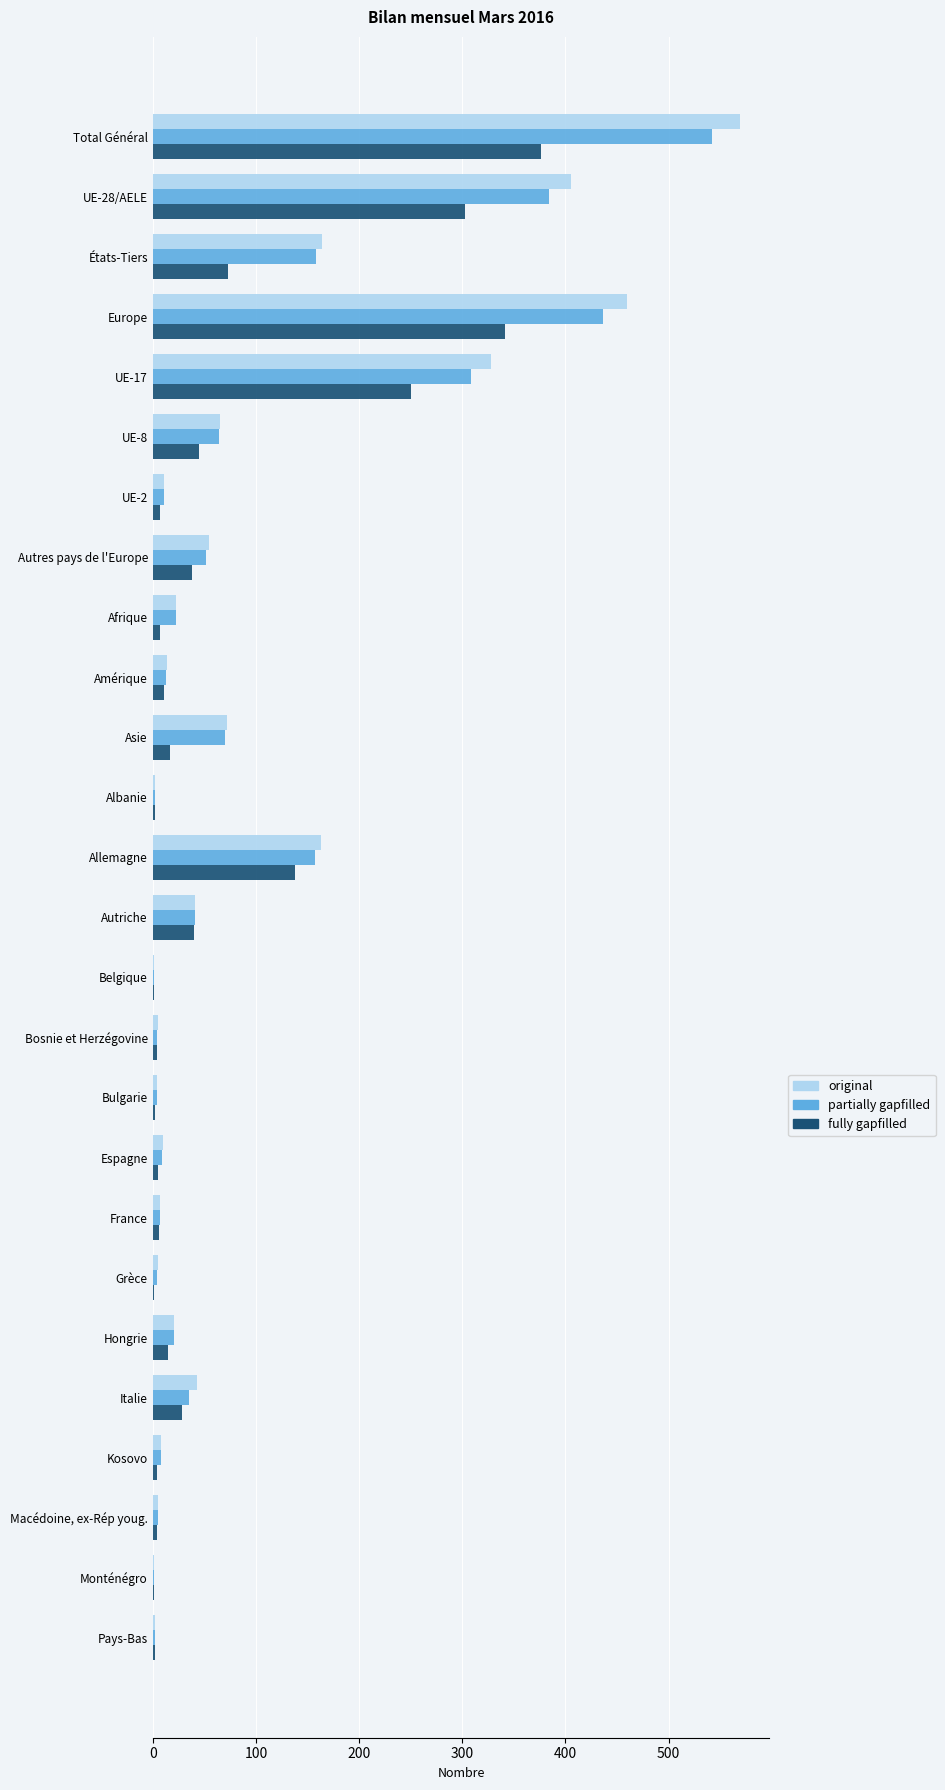

What is the sum of all fully gapfilled values?

1721